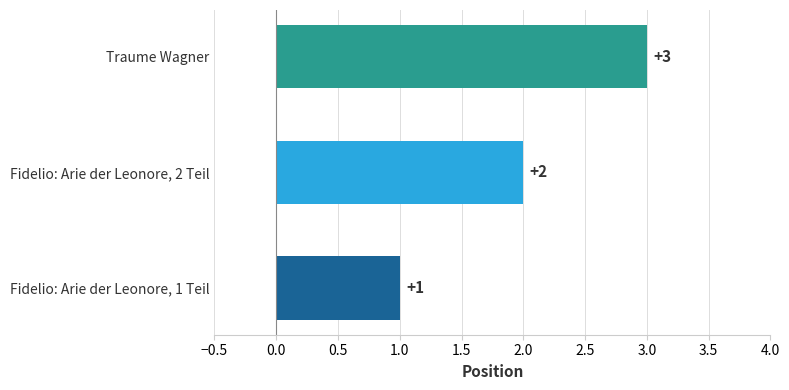

Does the chart contain stacked bars?

No